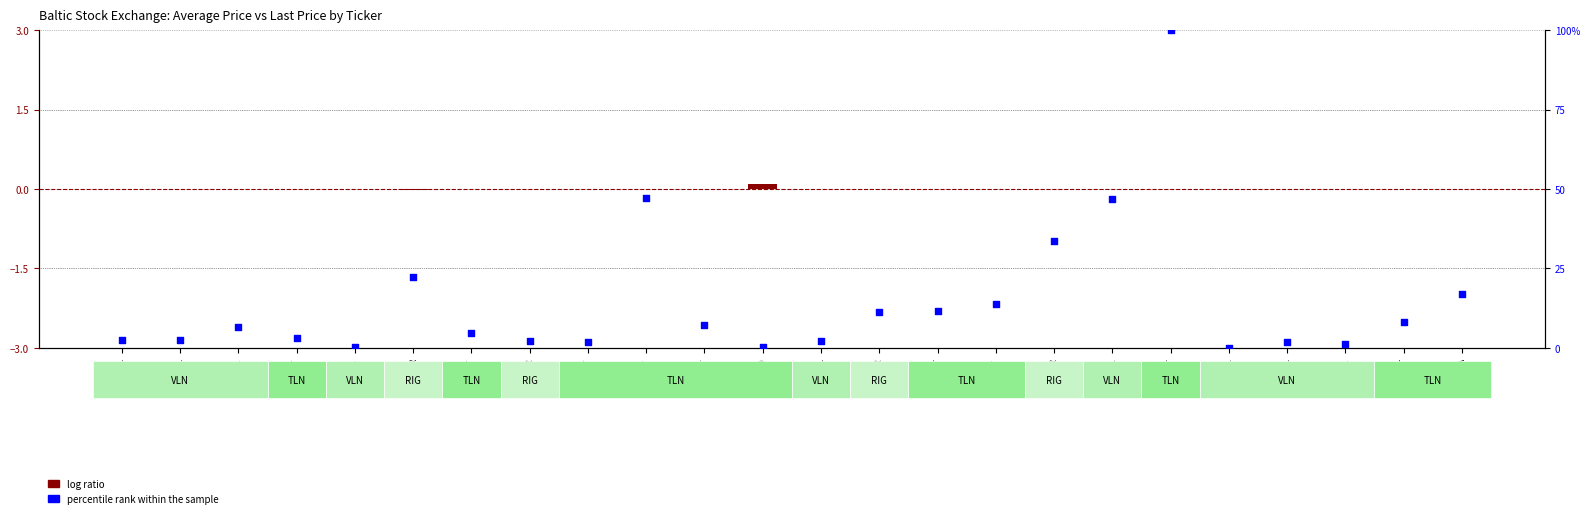

What are all the series names shown in the legend?

log ratio, percentile rank within the sample